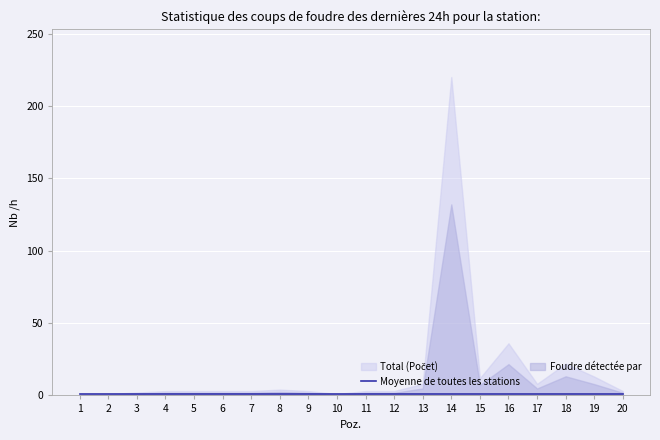

True or false: Montáž celkem and Investice intersect in this chart.

False